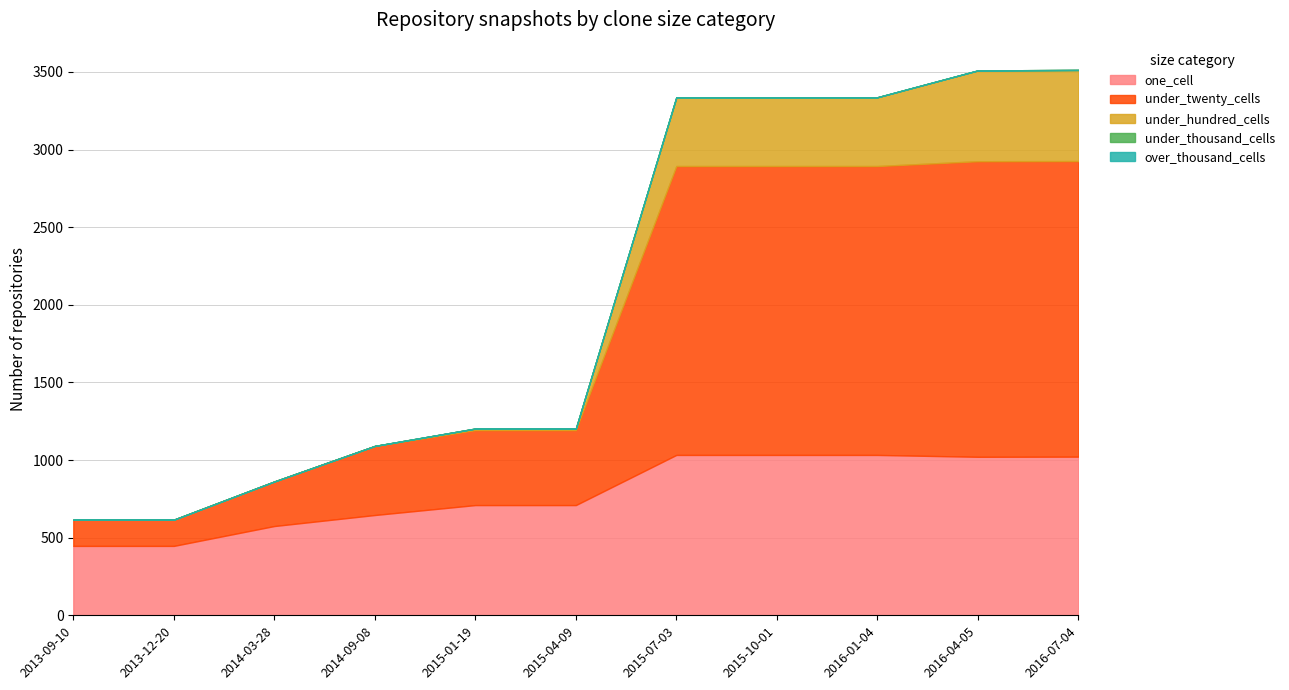

Does the chart display data point markers on the line(s)?

No